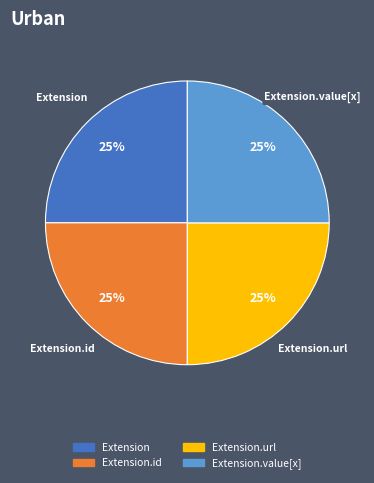

Does any single category account for the majority?

No